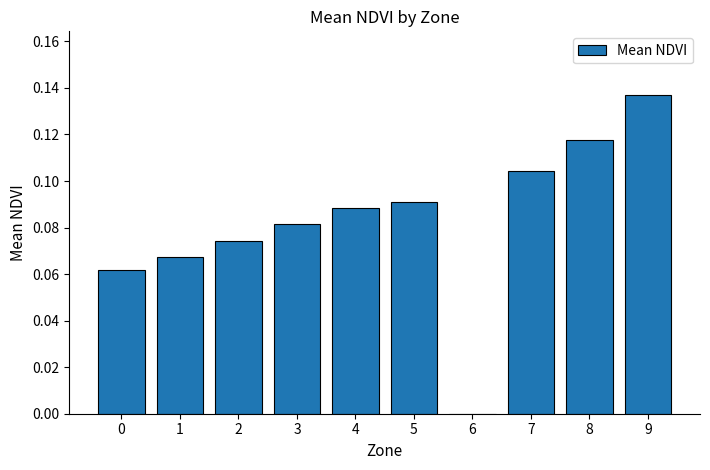

What is the sum of all values?

0.8